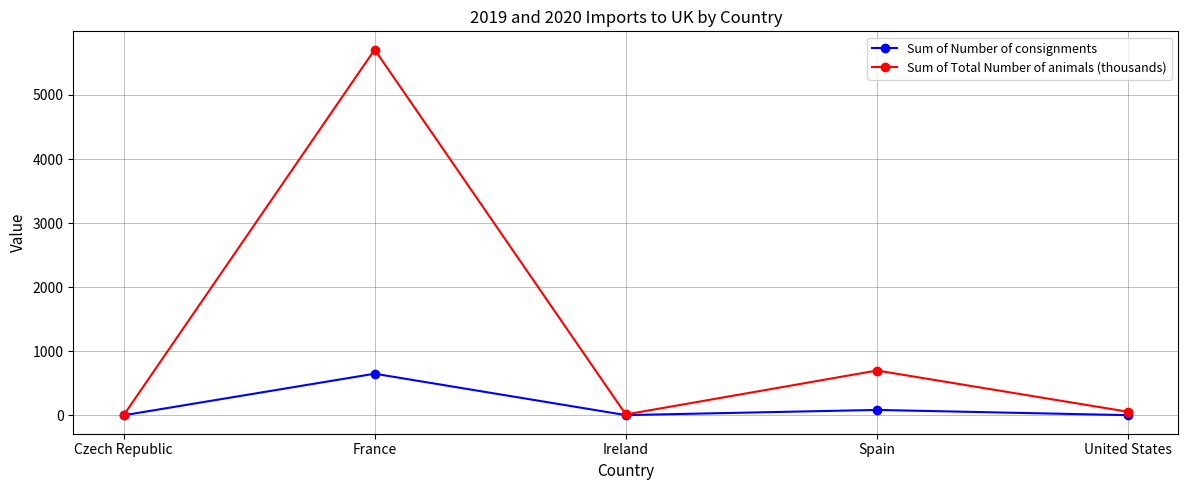

At which label is Sum of Number of consignments closest to 326?

Spain